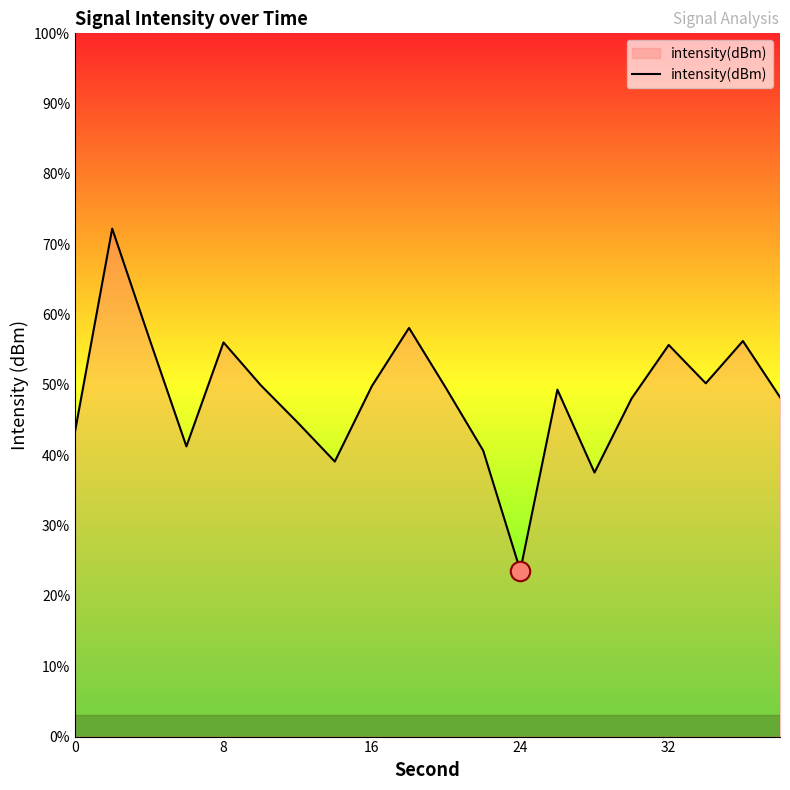

What is the minimum value shown in the chart?

23.6